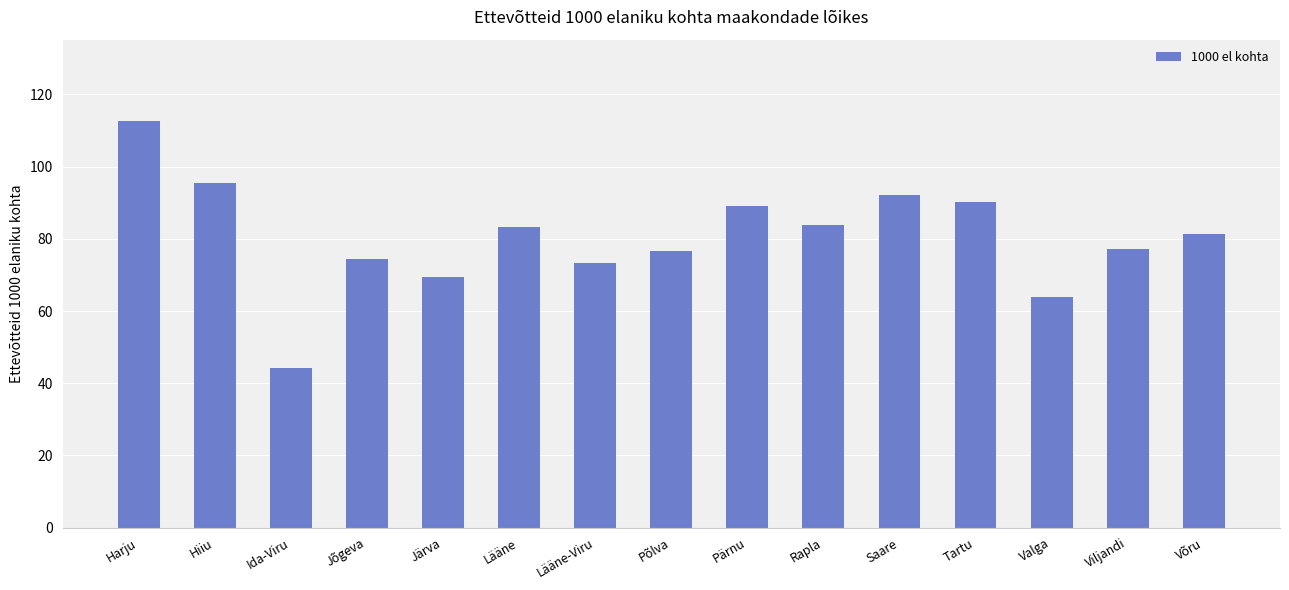

What is the difference between the maximum and minimum values?

68.5